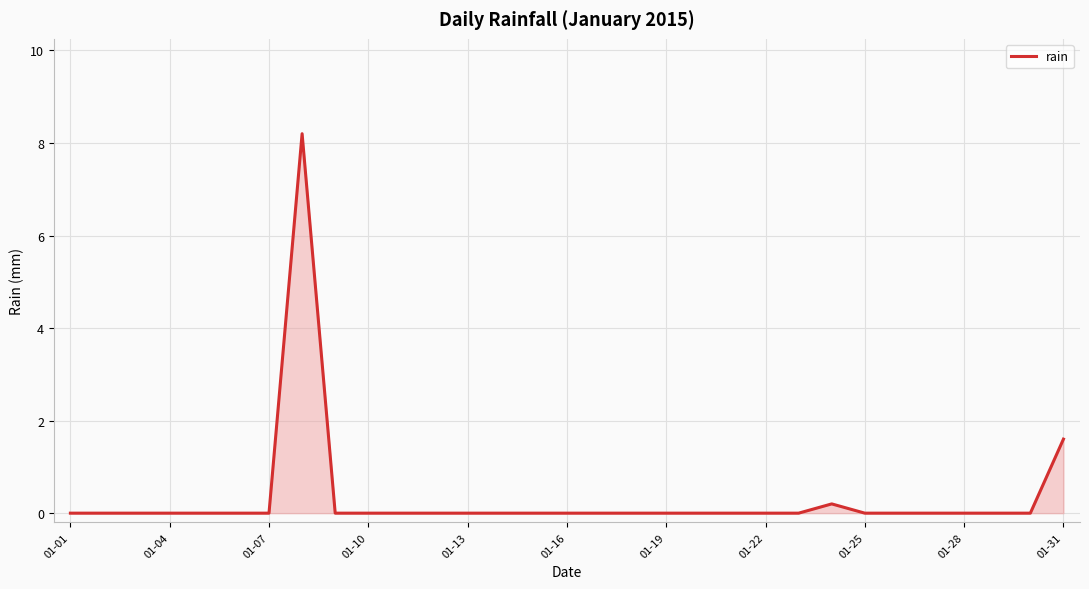

What is the difference between the maximum and minimum values?

8.2